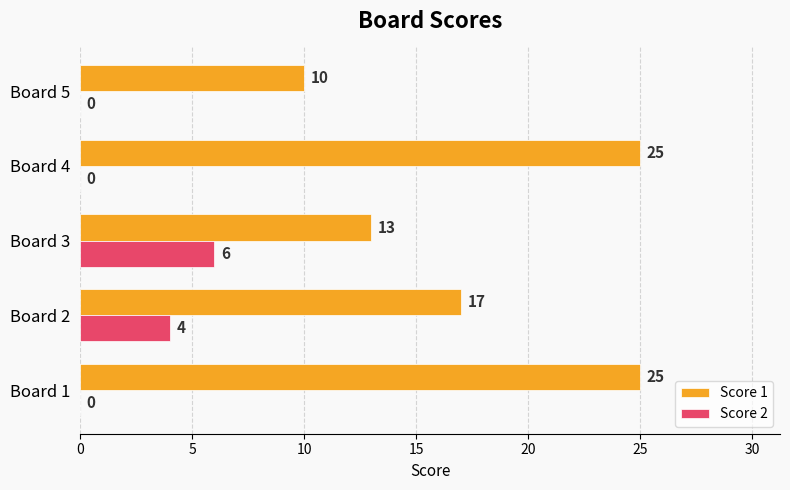

Between Board 1 and Board 5, which series saw the biggest shift?

Score 1